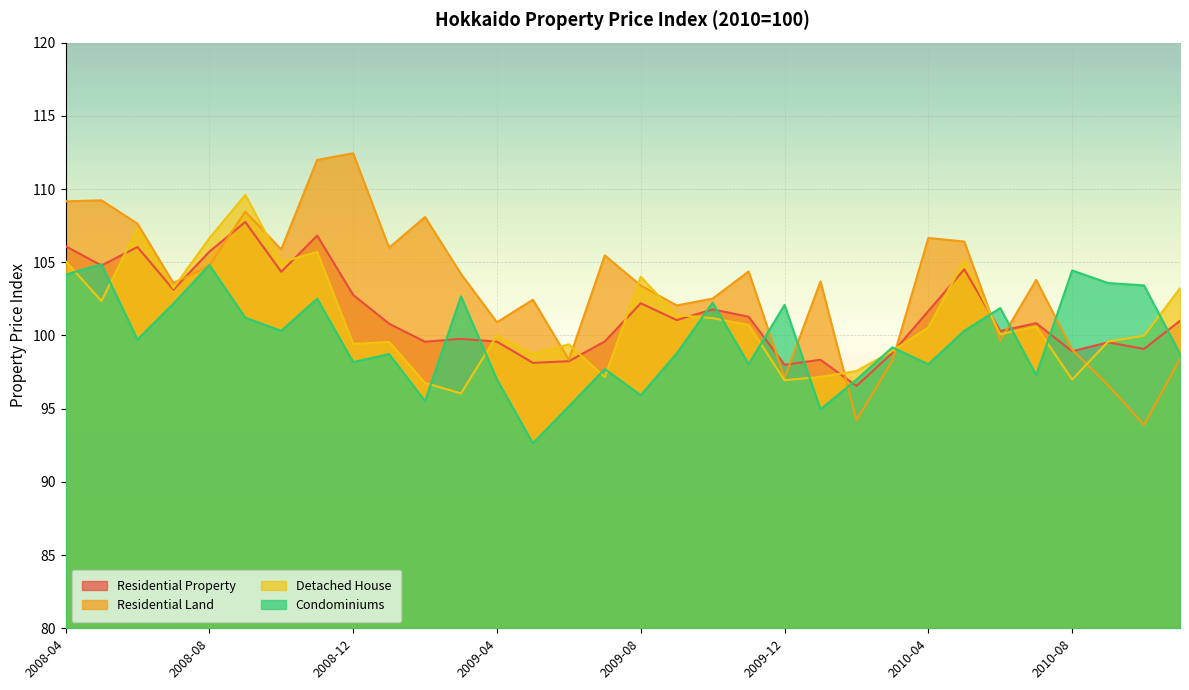

How many lines are shown in the chart?

4